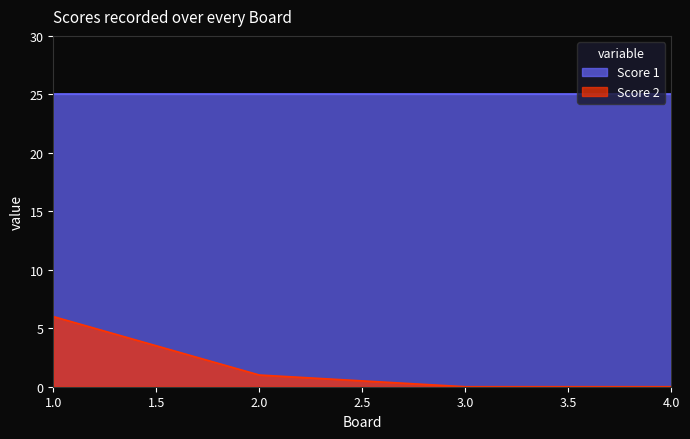

What position from the right is 3.0?

2